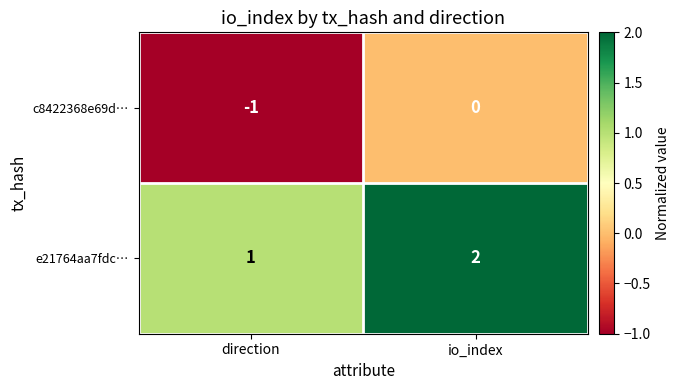

Which category has the lowest value in the e21764aa7fdc… series?

direction